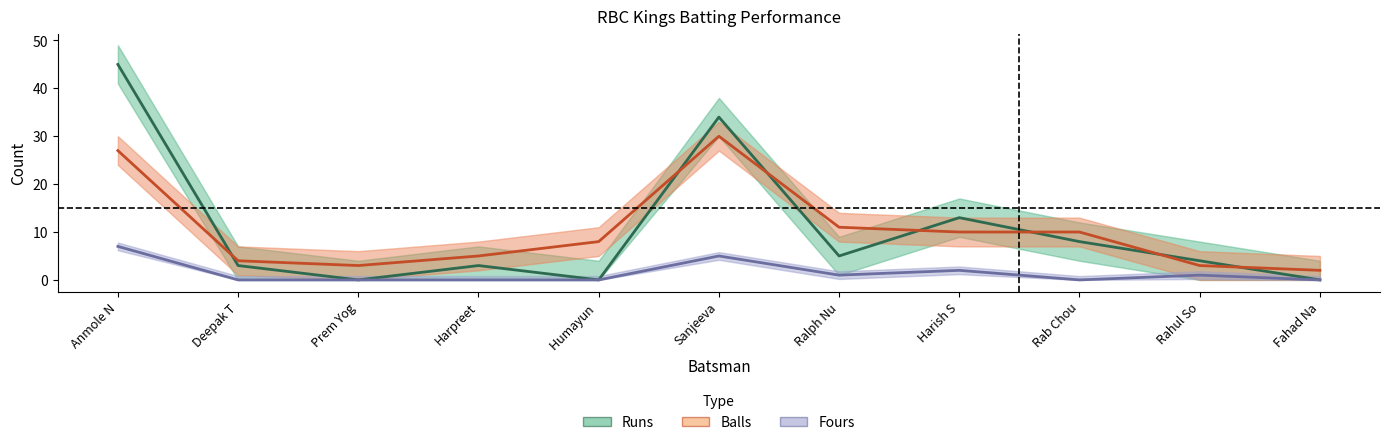

What is the difference between the maximum and minimum values in the Fours series?

7